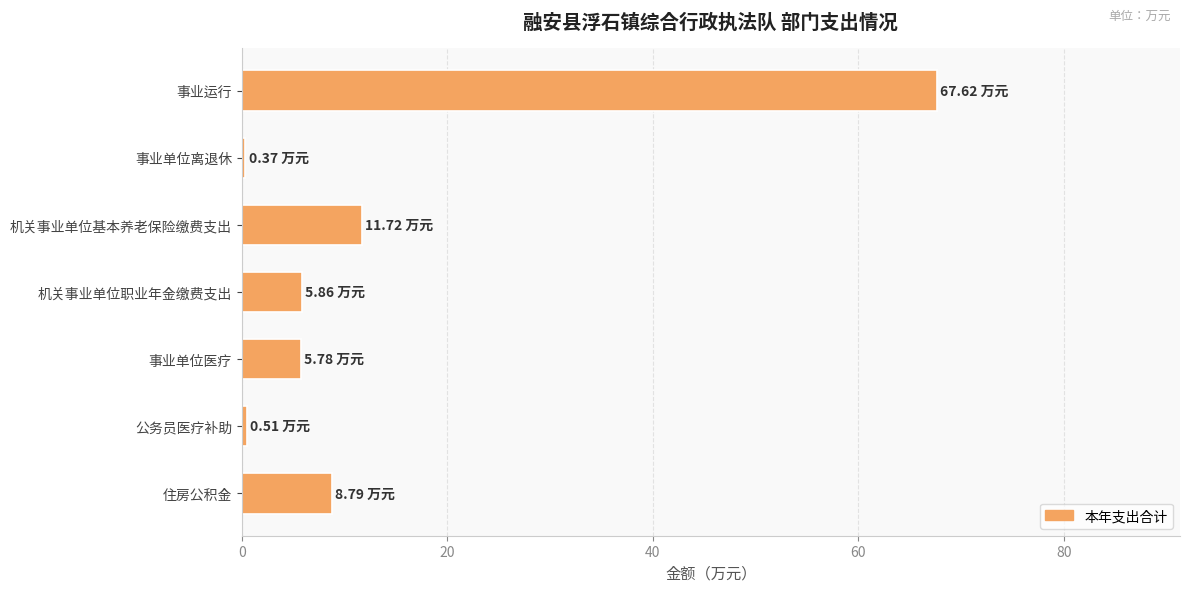

What is the average value?

14.4